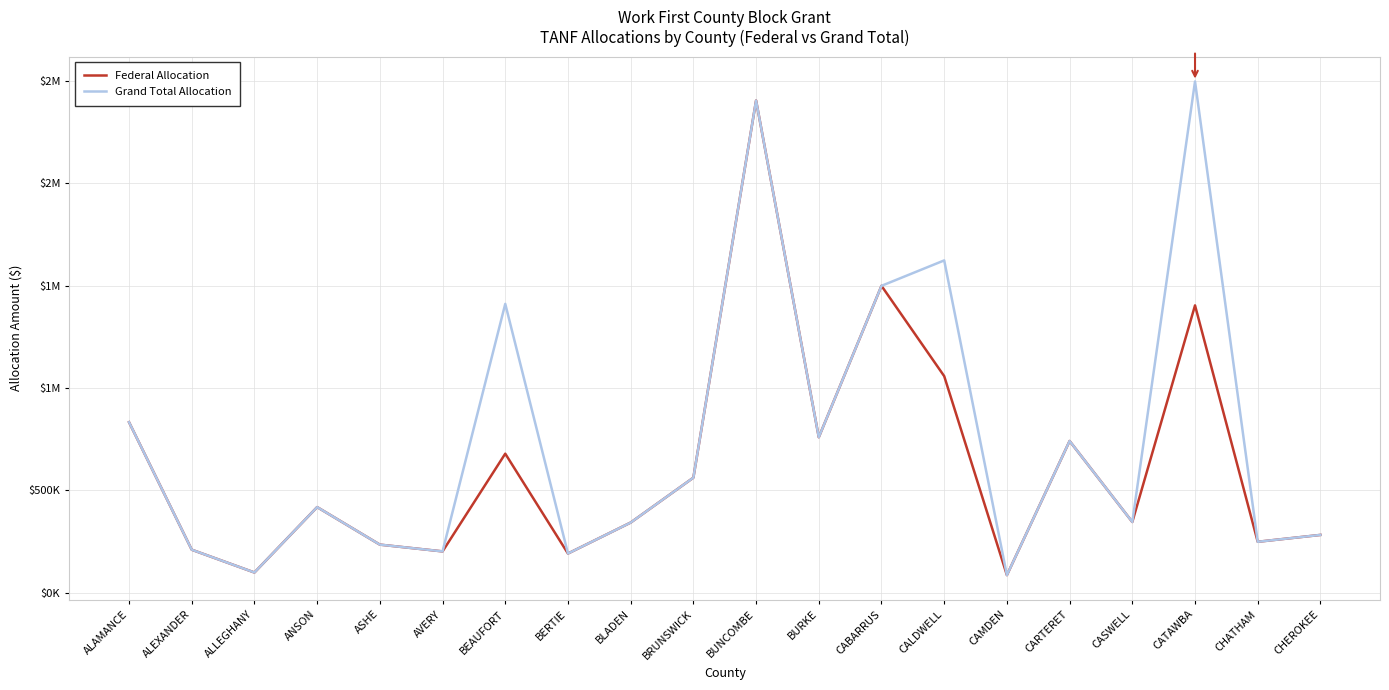

Does the chart display data point markers on the line(s)?

No